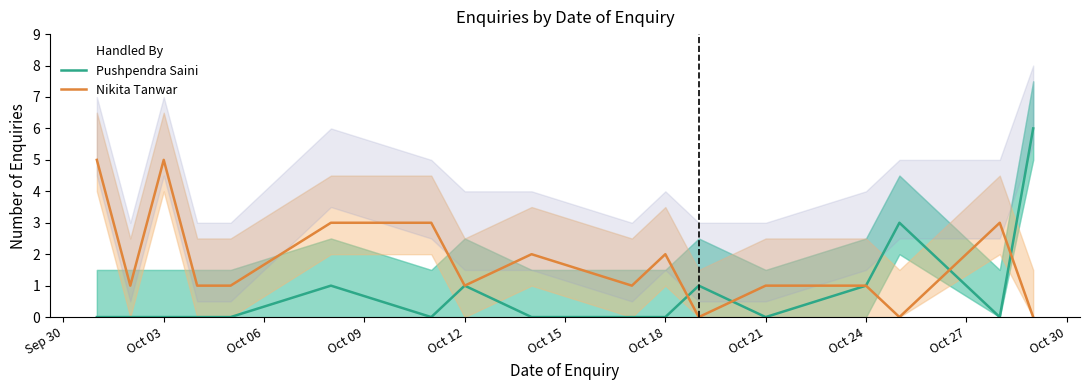

What is the highest value of the Nikita Tanwar series?

5